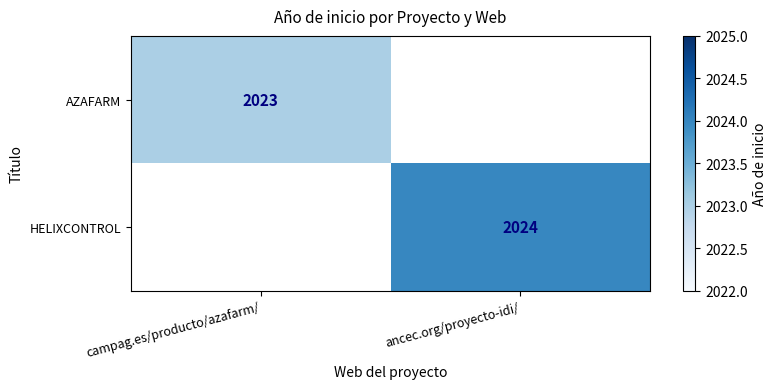

Is the value of AZAFARM at campag.es/producto/azafarm/ greater than the value of HELIXCONTROL at ancec.org/proyecto-idi/?

No